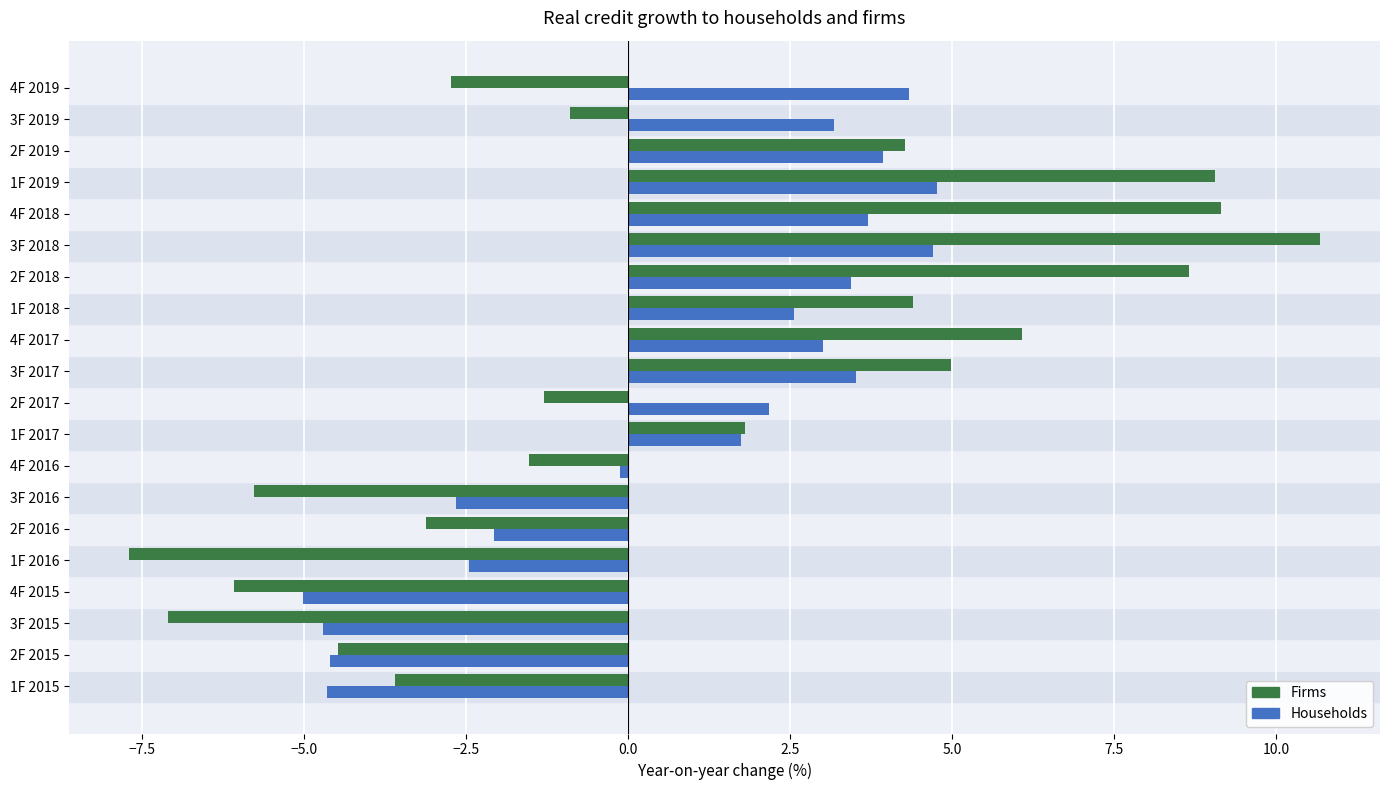

What is the value of the Households bar at the 9th from the left?

1.8